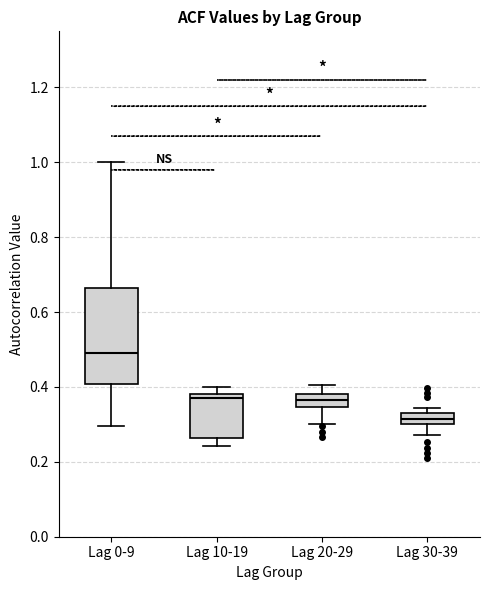

Which box is the tallest, from its lower edge to its upper edge?

Lag 0-9